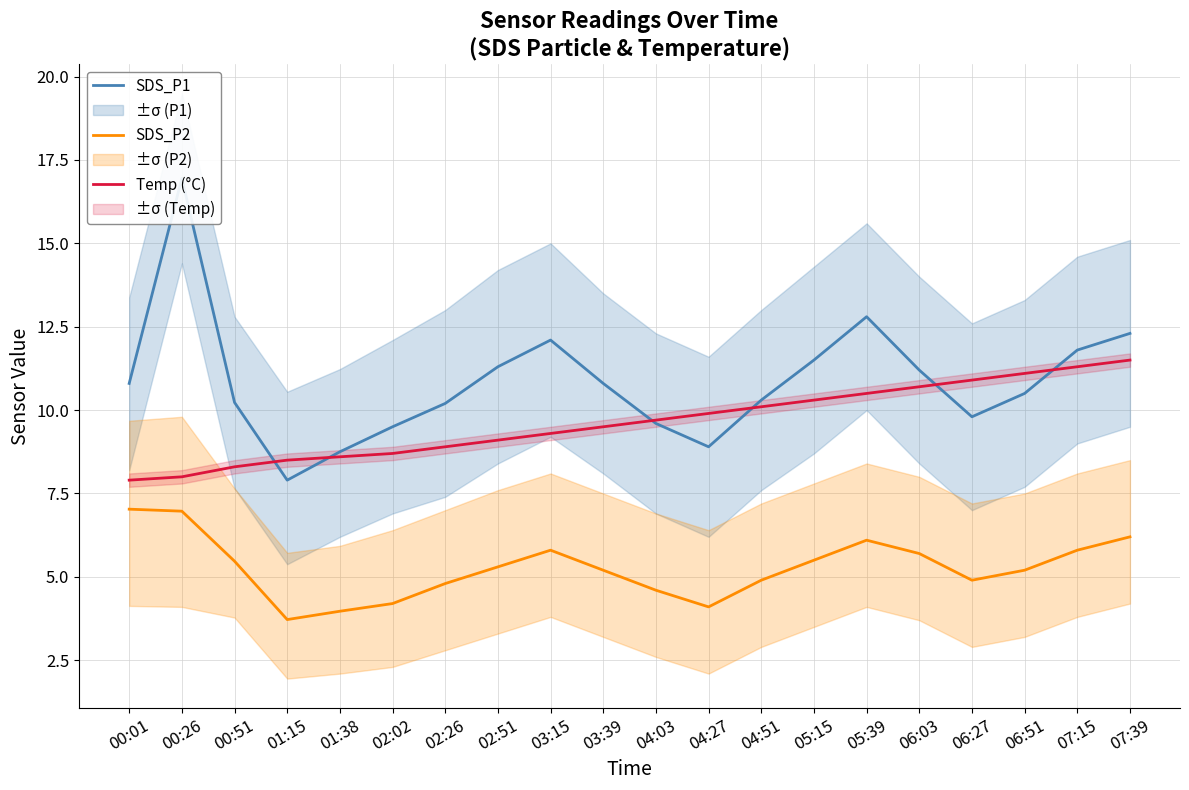

List the series in order of their peak value, lowest first.

SDS_P2, Temp (°C), SDS_P1